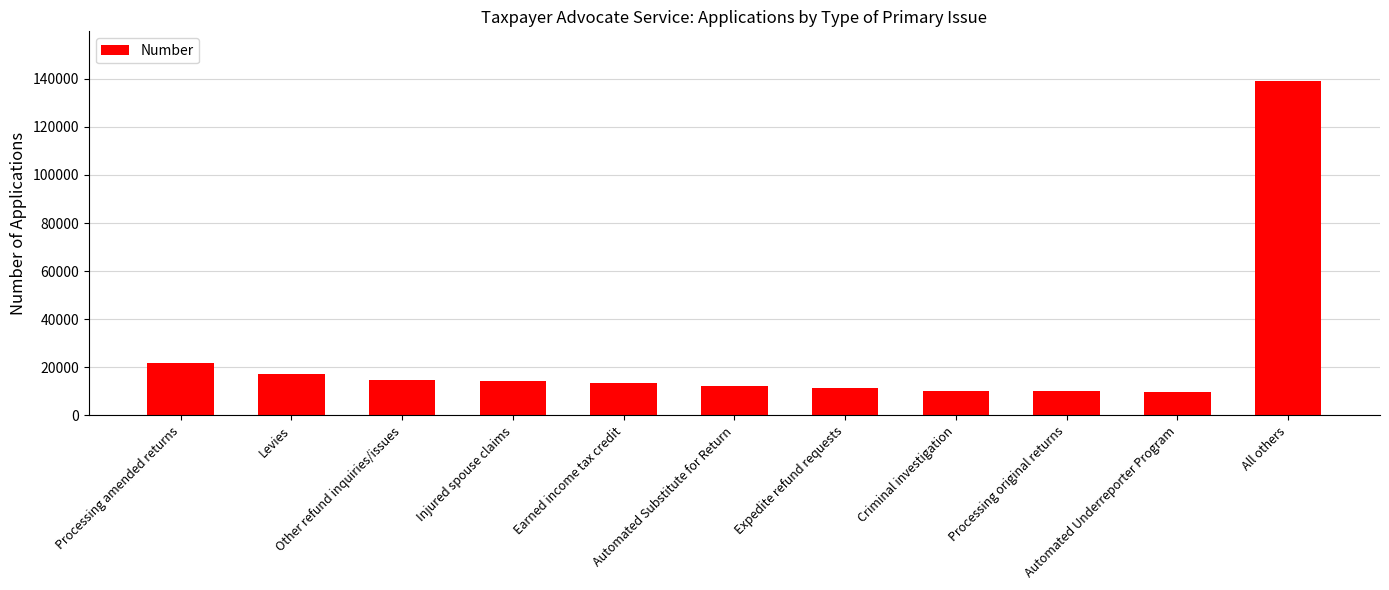

Approximately how many times larger is the value at All others compared to Other refund inquiries/issues?

9.4